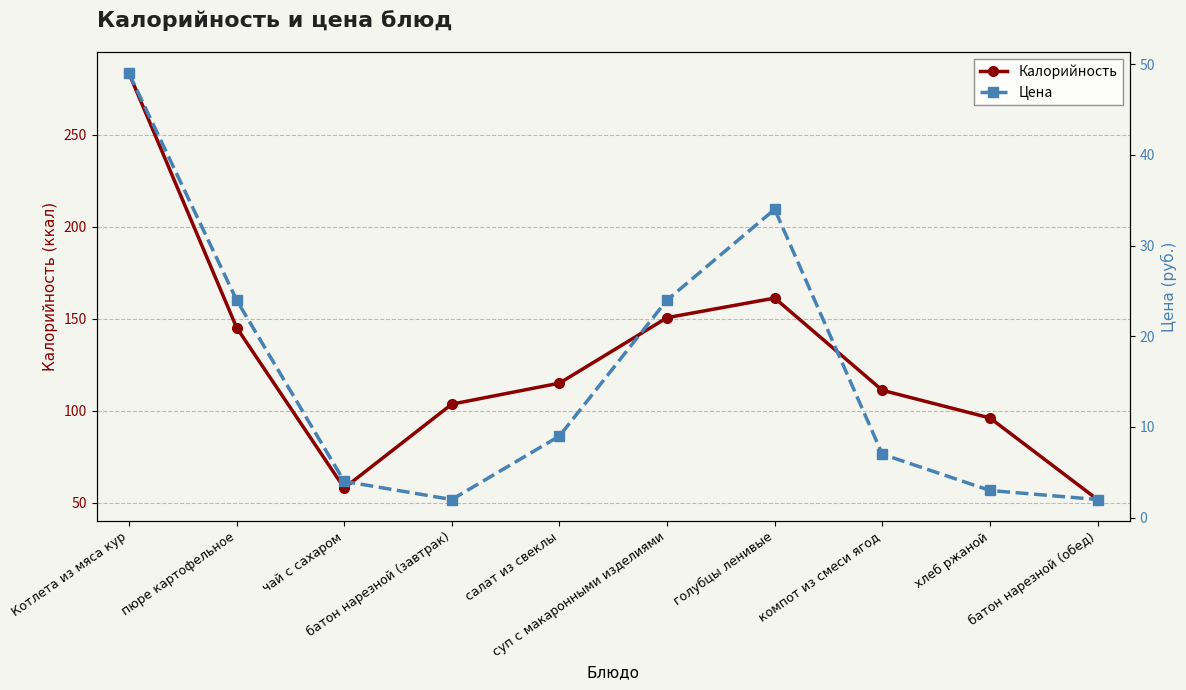

How many values in the Калорийность series exceed 115?

4